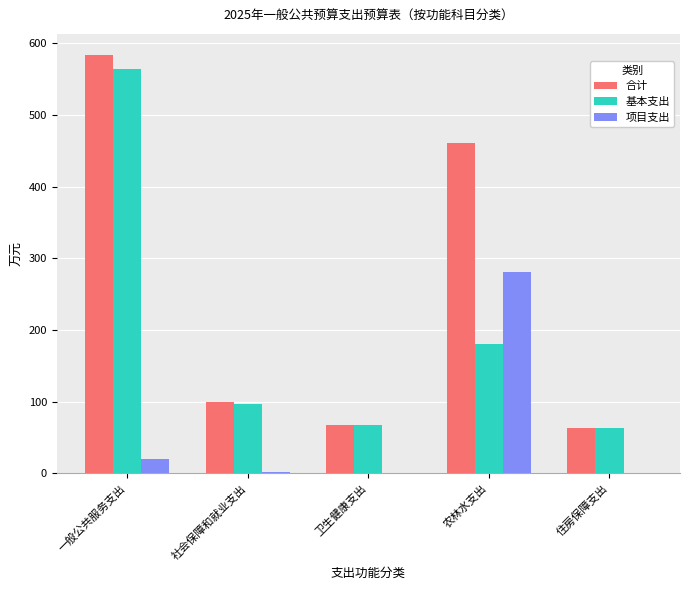

What is the sum of all 基本支出 values?

971.9